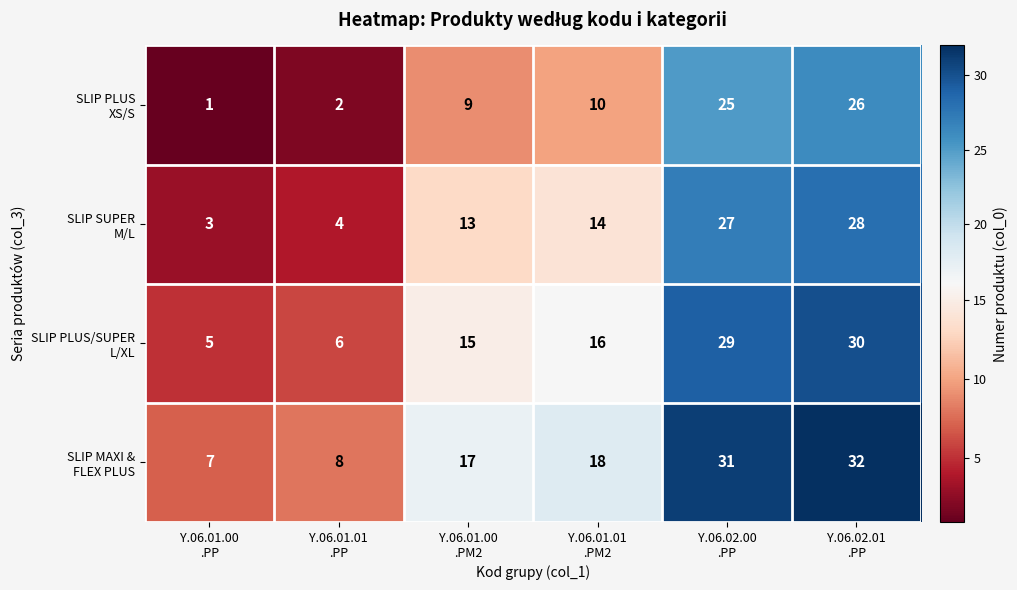

At how many categories does at least one series exceed 1?

6